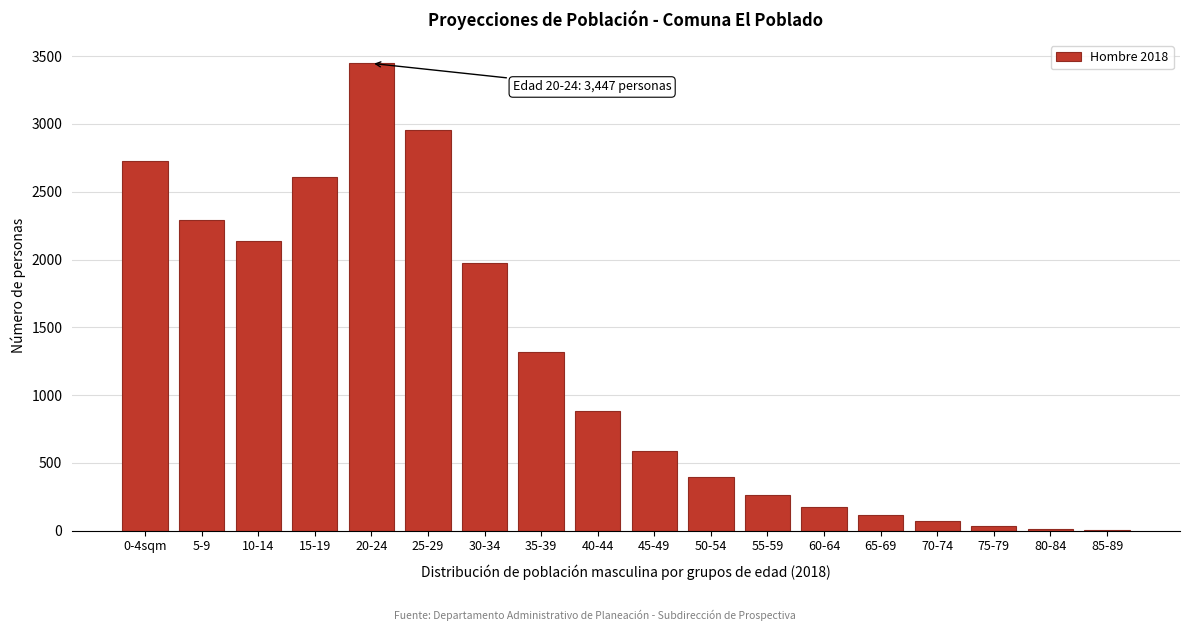

What is the change in value from 0-4sqm to 5-9?

-437